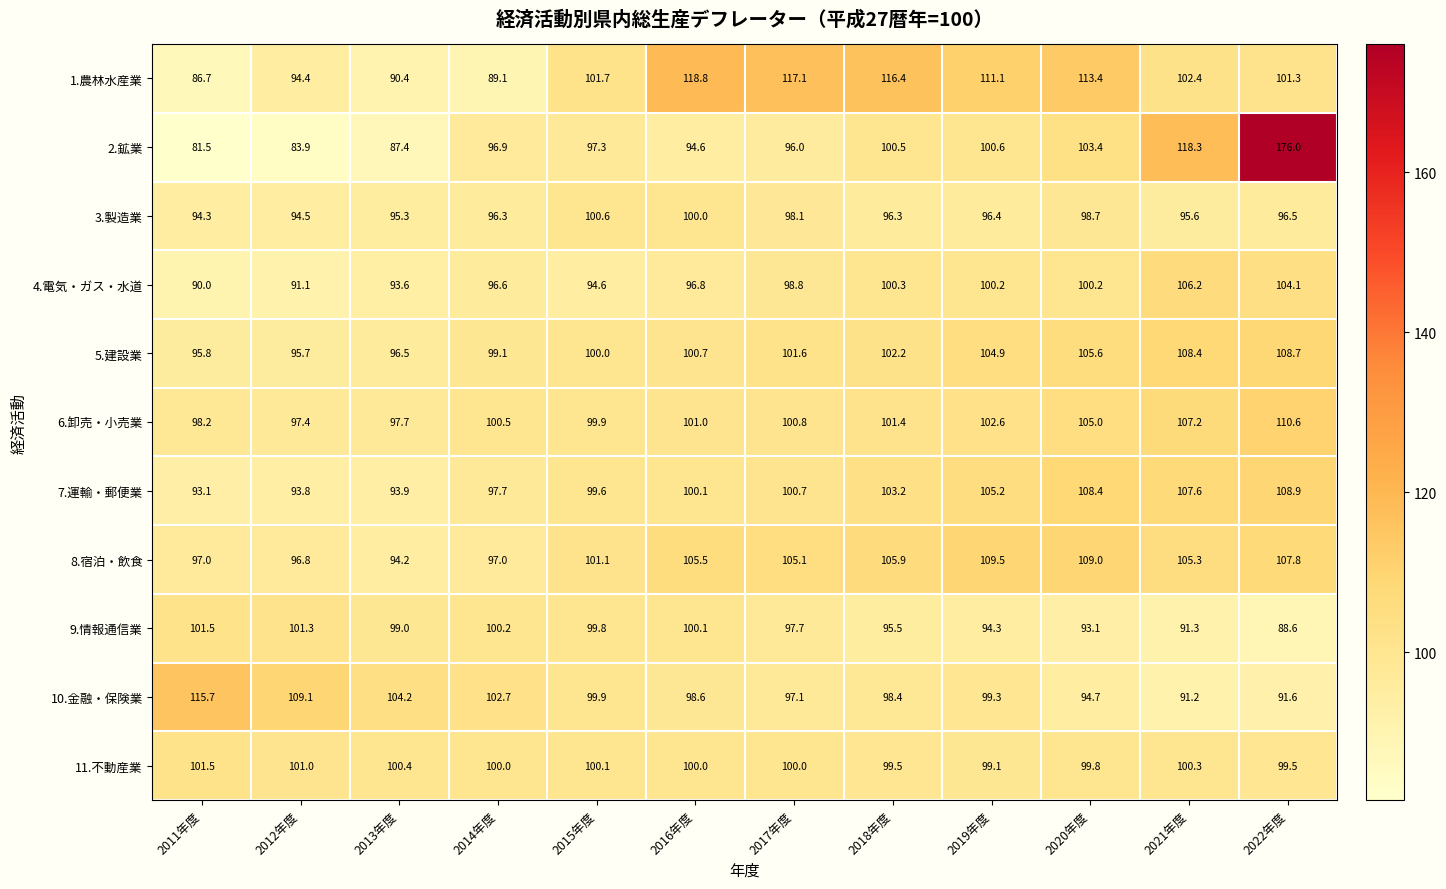

List the labels in order of 6.卸売・小売業 value, smallest first.

2012年度, 2013年度, 2011年度, 2015年度, 2014年度, 2017年度, 2016年度, 2018年度, 2019年度, 2020年度, 2021年度, 2022年度